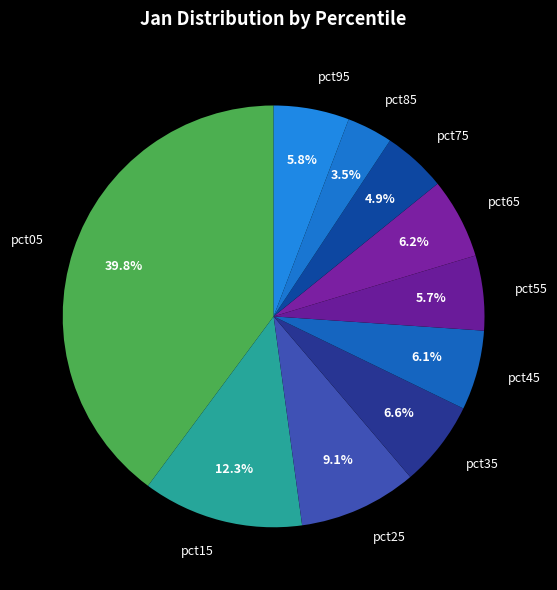

To the nearest percent, what is the combined percentage of pct05 and pct45?

46%